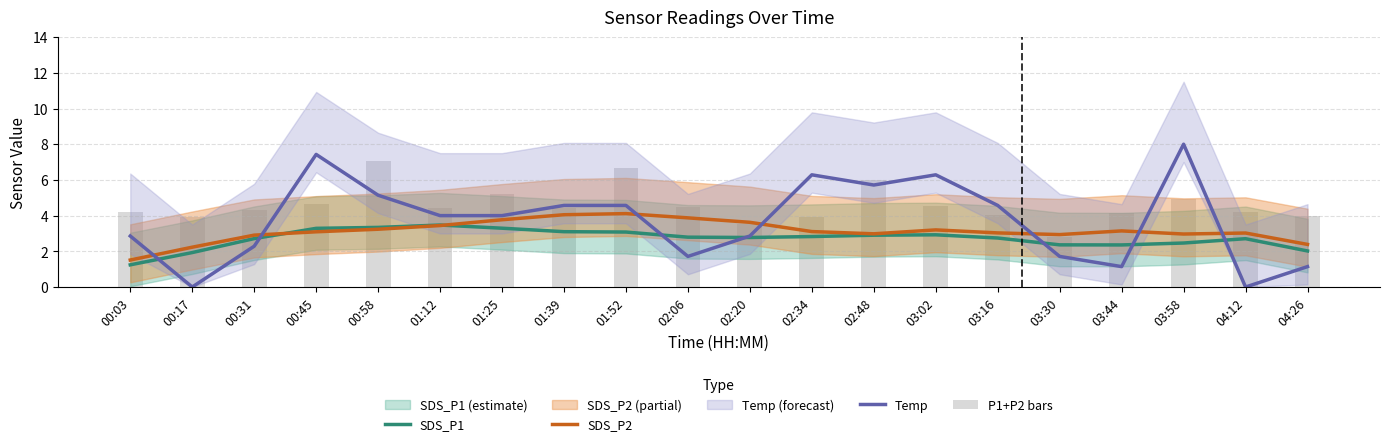

What is the sum of all P1+P2 bars values?

91.4